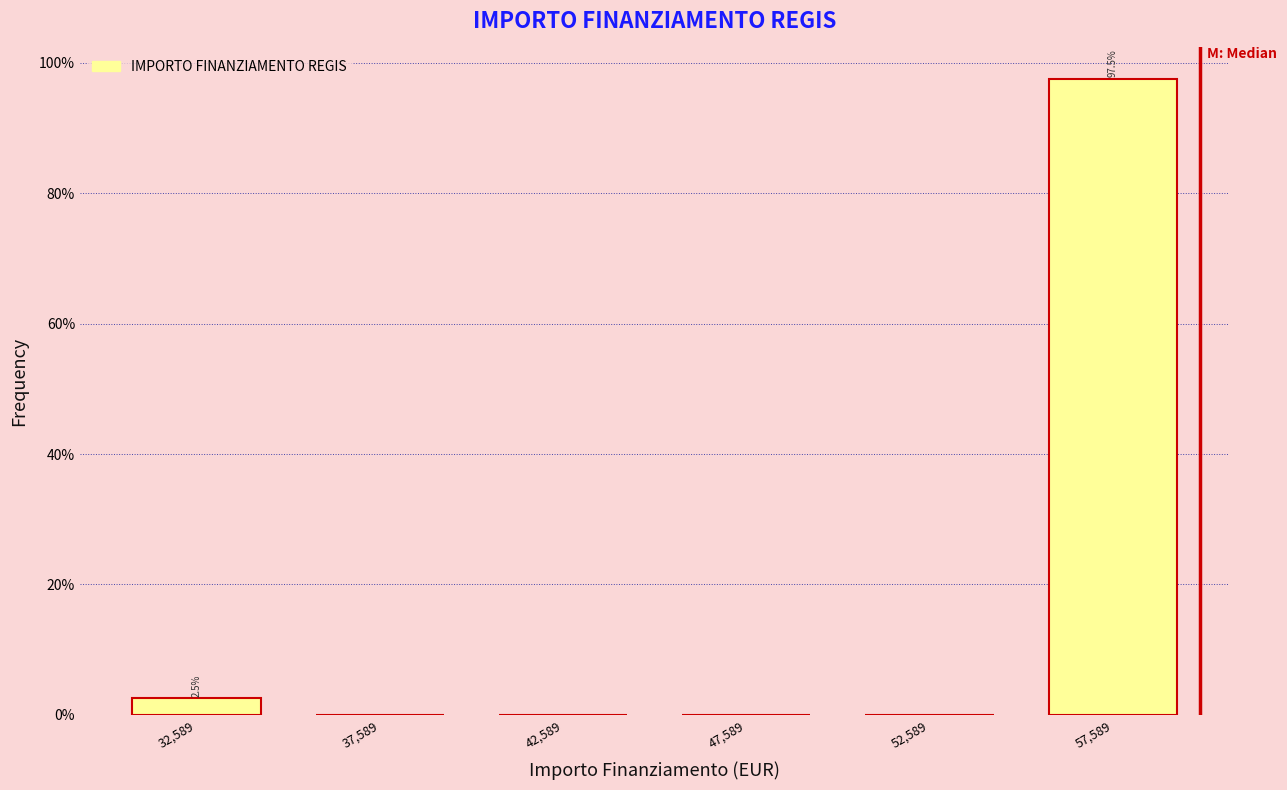

Over which range of the x-axis is the bar tallest?

55000 to 60000